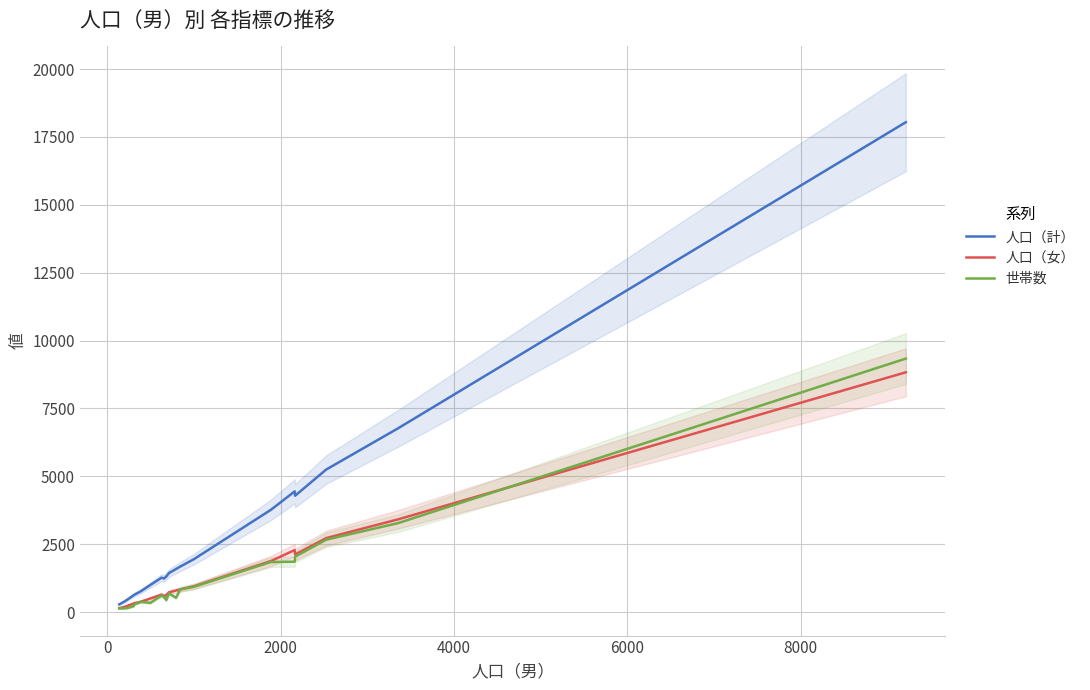

True or false: 人口（計） and 世帯数 intersect in this chart.

False